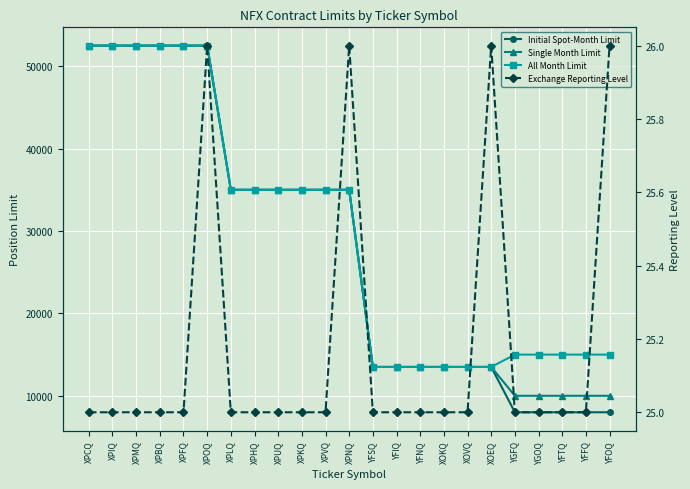

Rank the series at XPNQ from lowest to highest value.

Exchange Reporting Level, Initial Spot-Month Limit, Single Month Limit, All Month Limit